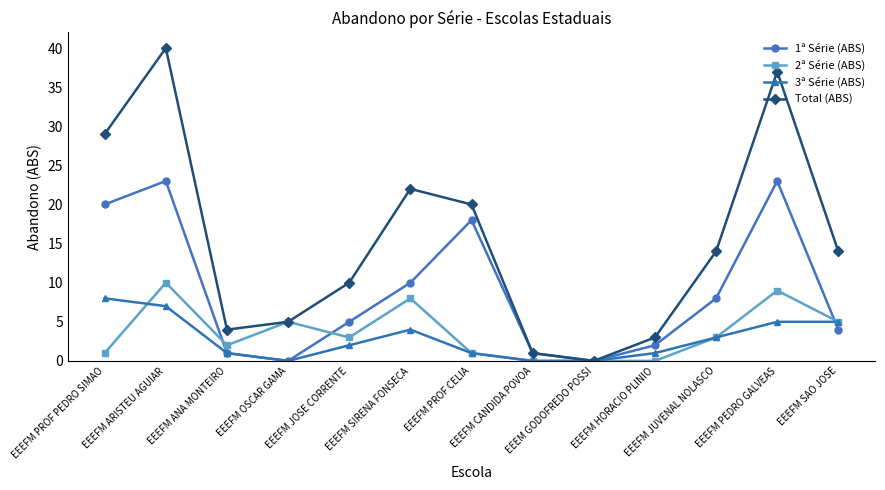

Reading right to left, transcribe all the data shown in this chart.

1ª Série (ABS): 4	23	8	2	0	1	18	10	5	0	1	23	20
2ª Série (ABS): 5	9	3	0	0	0	1	8	3	5	2	10	1
3ª Série (ABS): 5	5	3	1	0	0	1	4	2	0	1	7	8
Total (ABS): 14	37	14	3	0	1	20	22	10	5	4	40	29